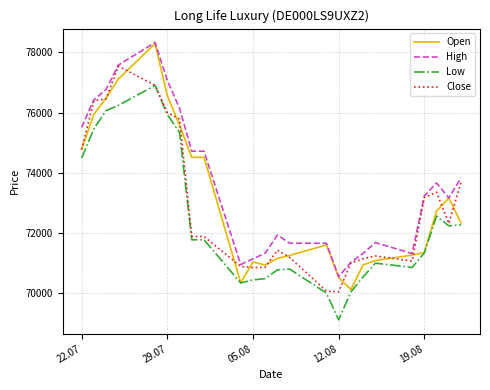

What is the lowest value of the Low series?

69111